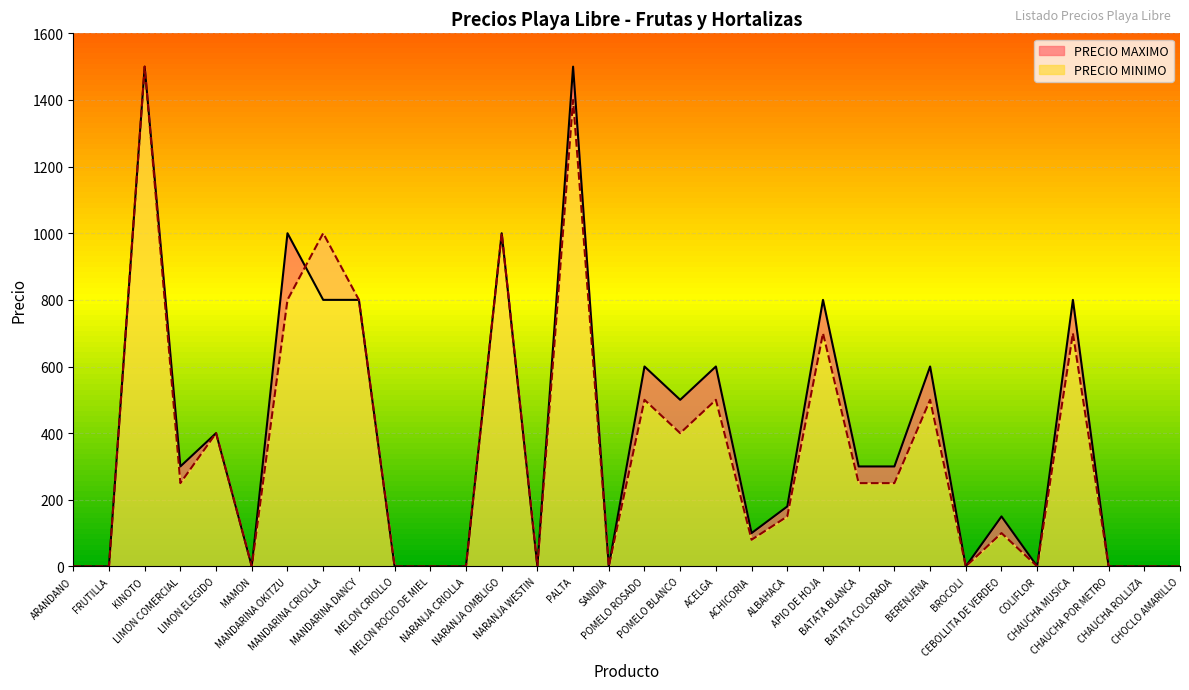

The PRECIO MINIMO series shows -549 at ARANDANO. True or false?

False